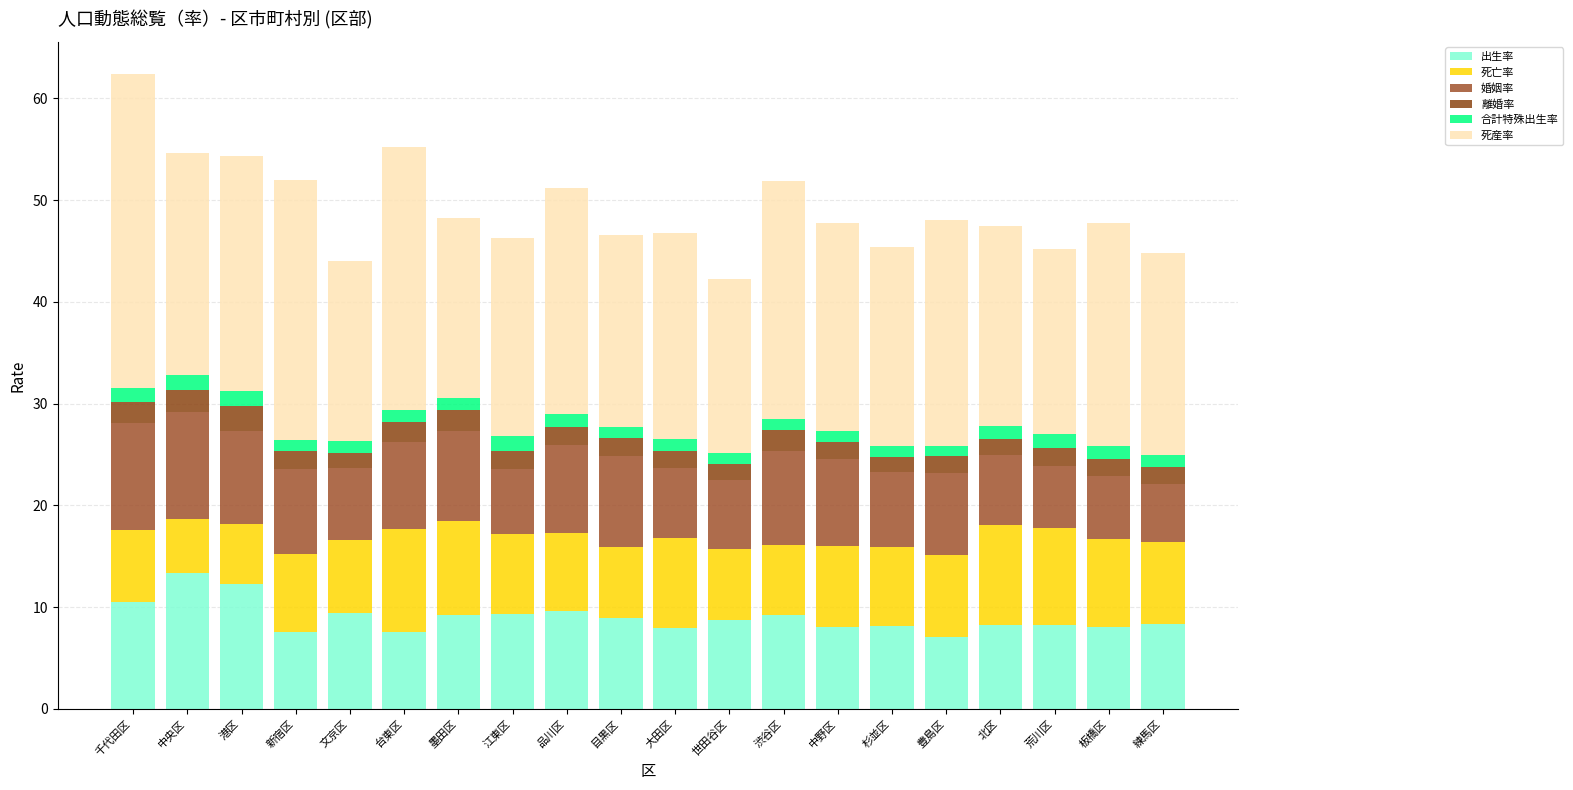

What are all the series names shown in the legend?

出生率, 死亡率, 婚姻率, 離婚率, 合計特殊出生率, 死産率